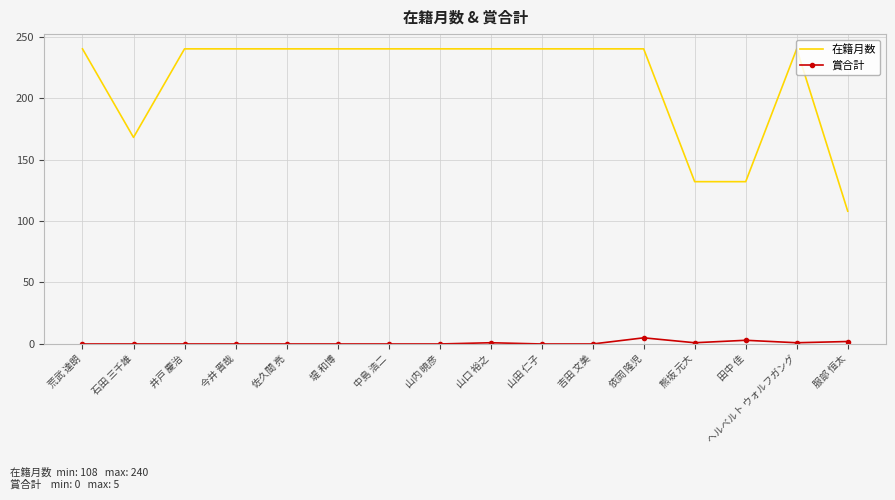

What is the maximum value for 在籍月数?

240